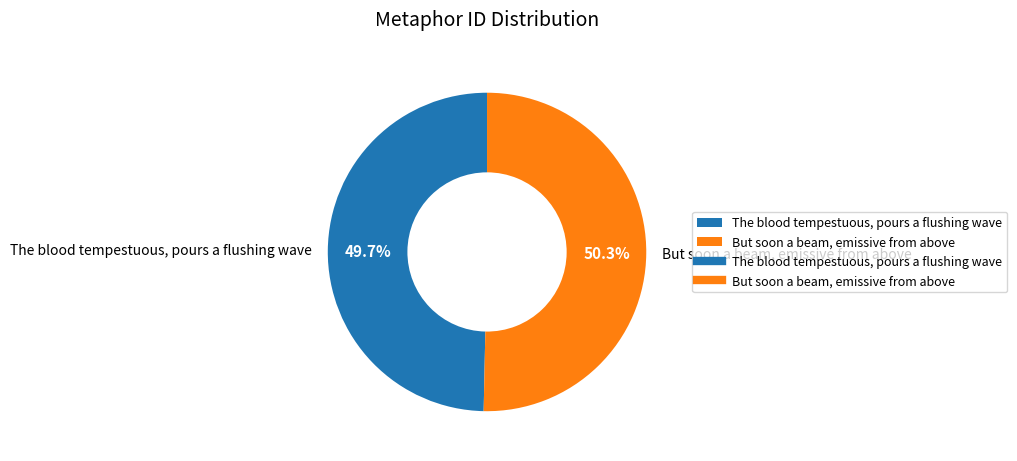

Which has a higher value, But soon a beam, emissive from above or The blood tempestuous, pours a flushing wave?

But soon a beam, emissive from above